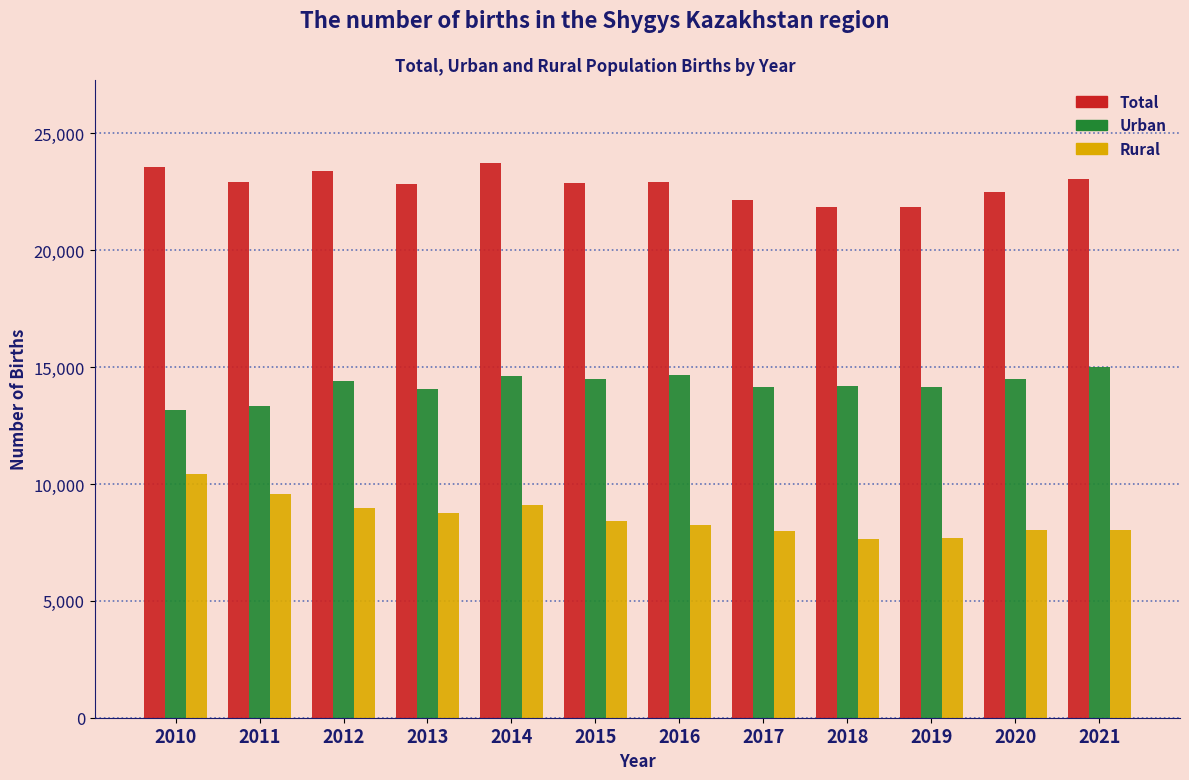

Rank the series at 2013 from lowest to highest value.

Rural, Urban, Total